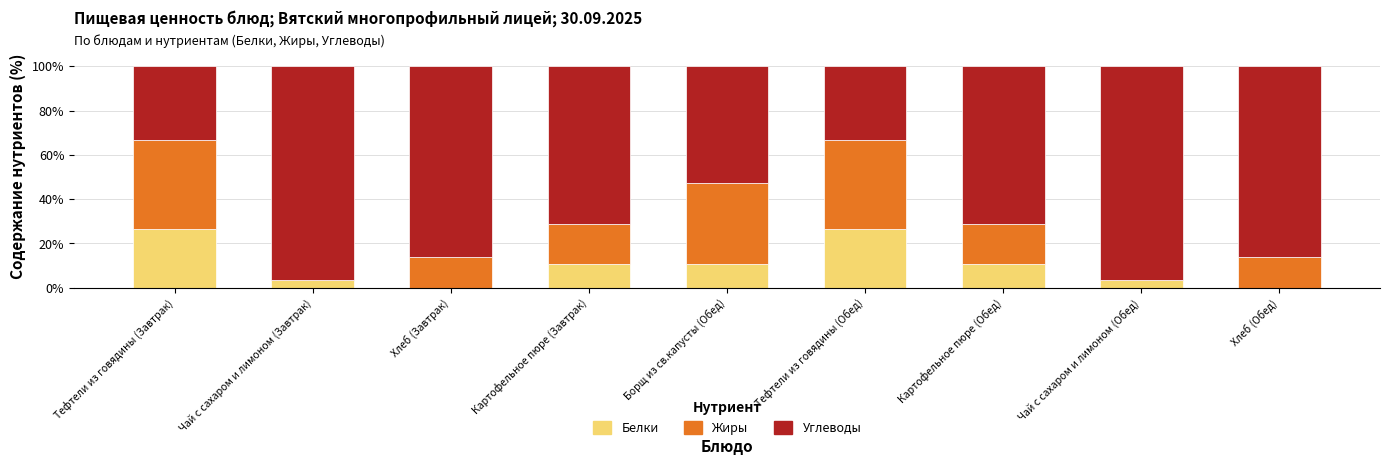

Read the Белки value at Чай с сахаром и лимоном (Завтрак).

3.6